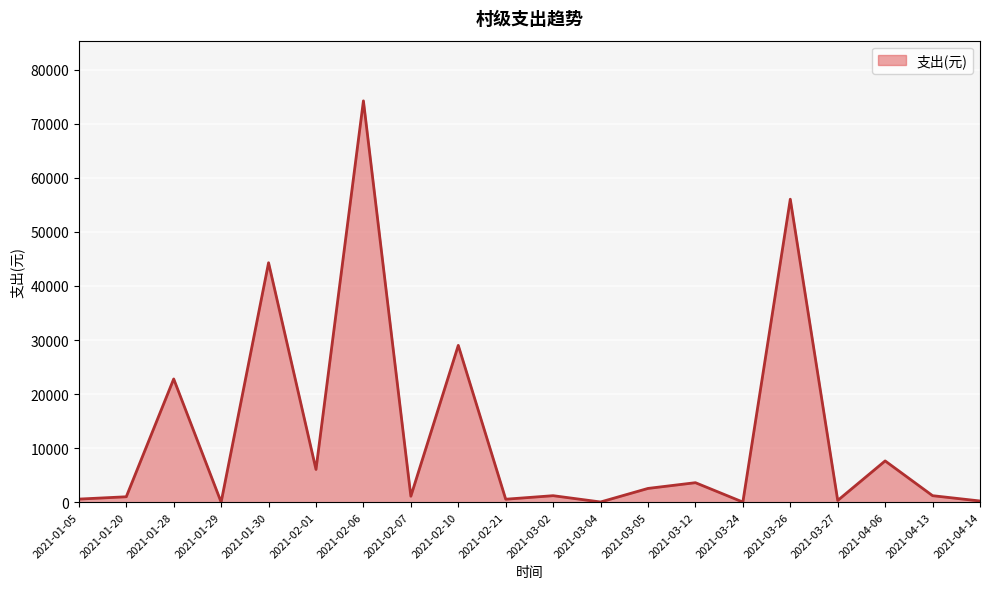

Which has a higher value, 2021-02-21 or 2021-02-01?

2021-02-01